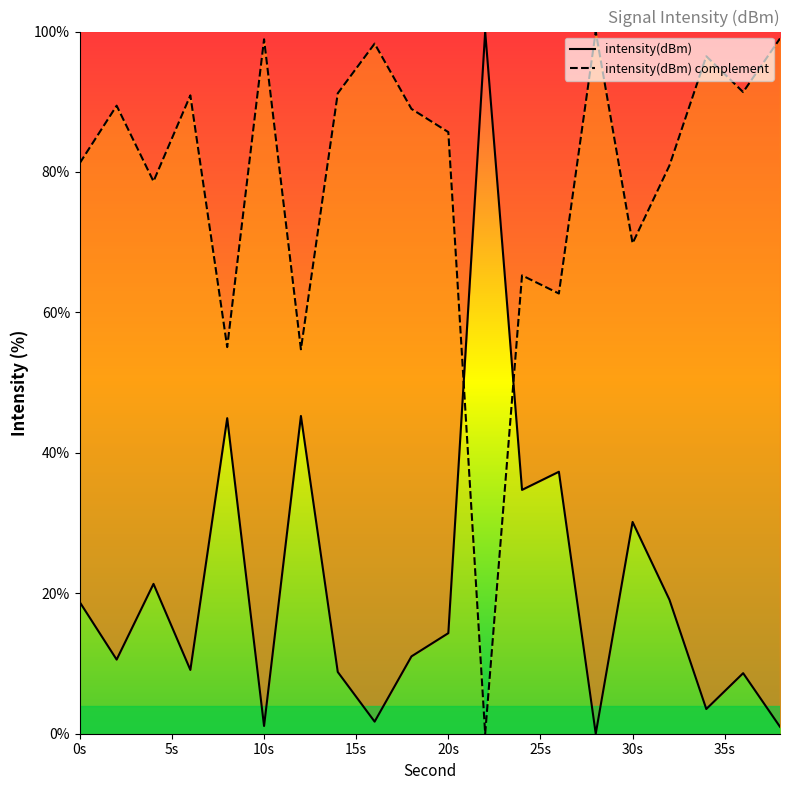

Count the number of data series in this chart.

2